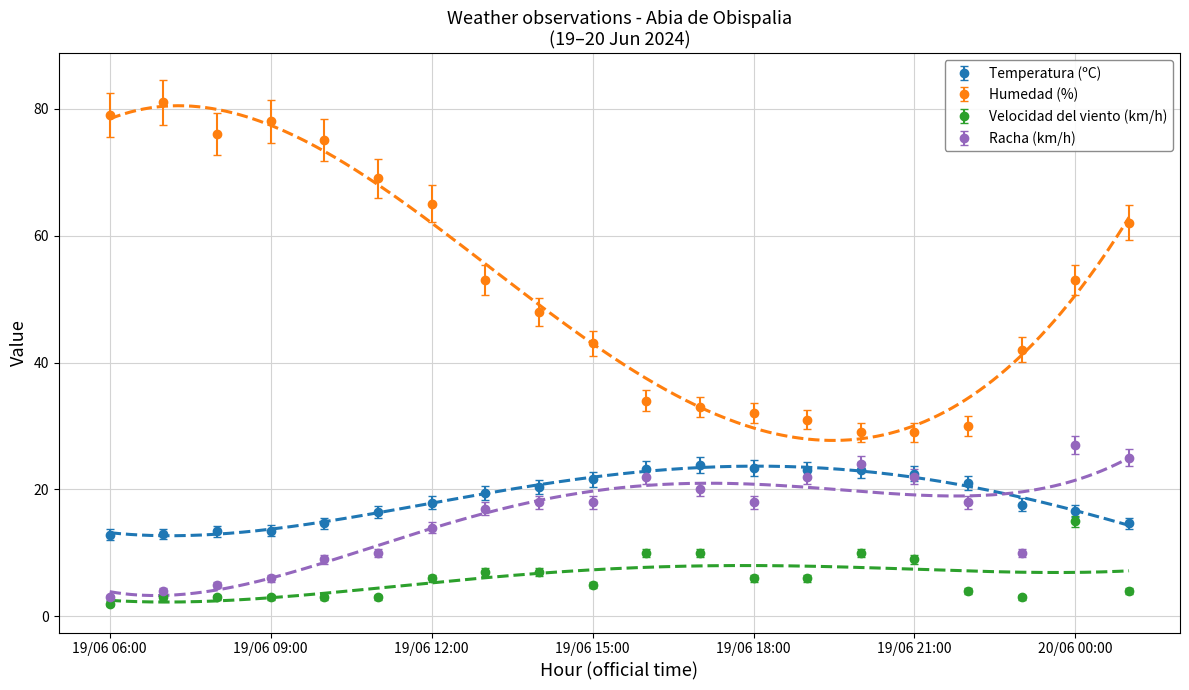

What is the lowest value of the Temperatura (ºC) series?

12.9